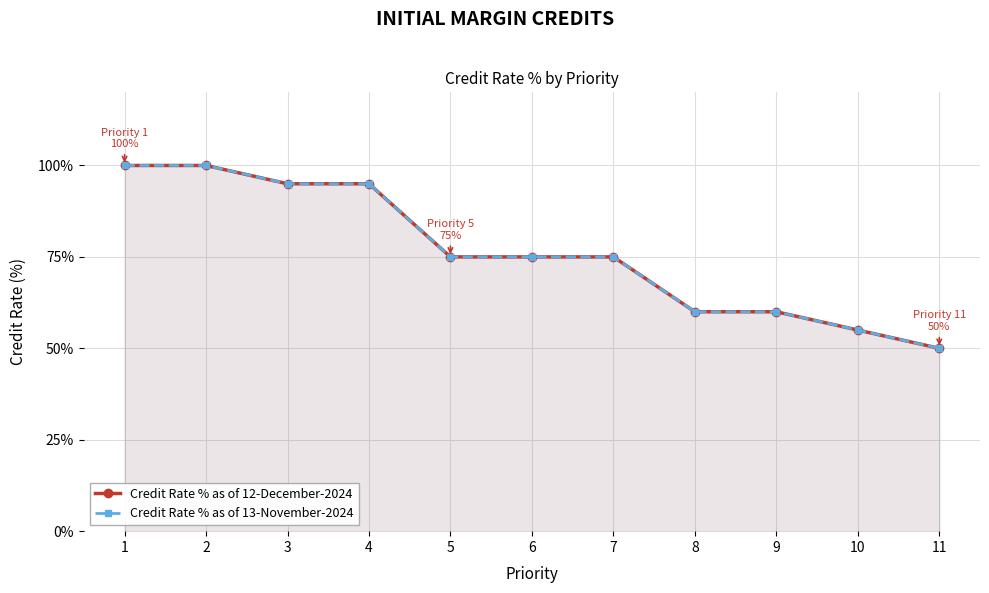

Which series has the largest total across all categories?

Credit Rate % as of 12-December-2024